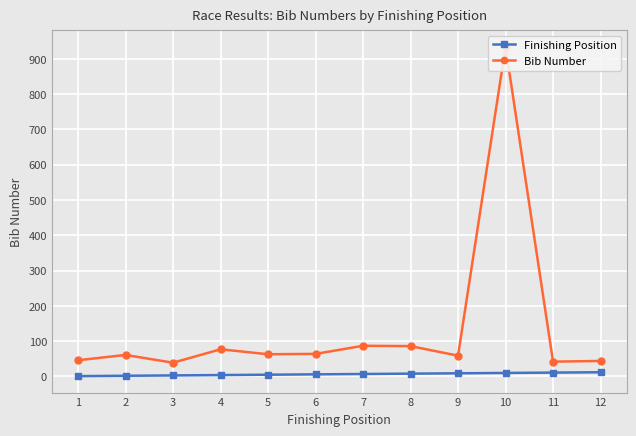

What is the difference between the highest and lowest values at 12?

32